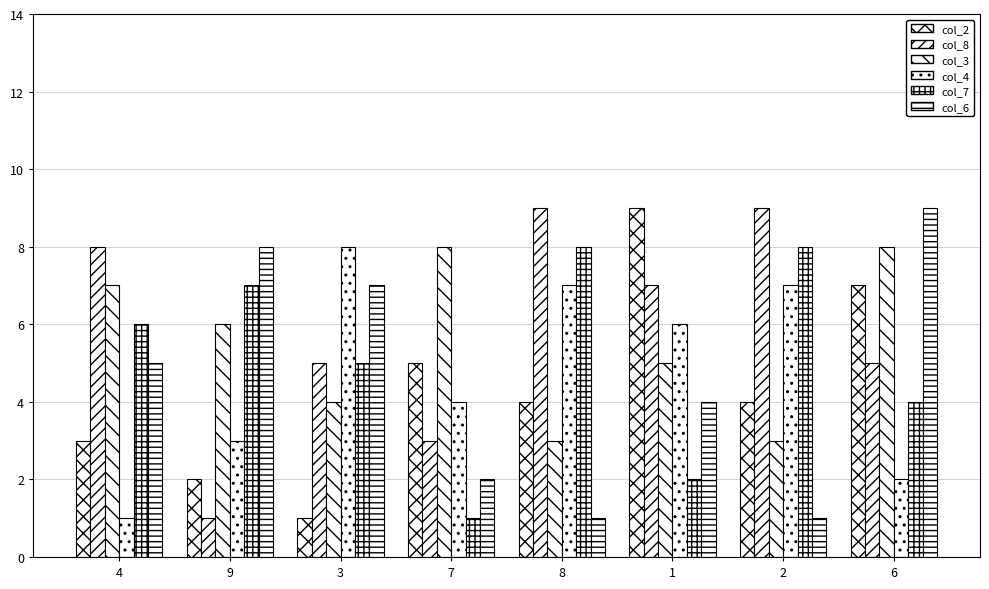

What is the sum of all col_7 values?

41